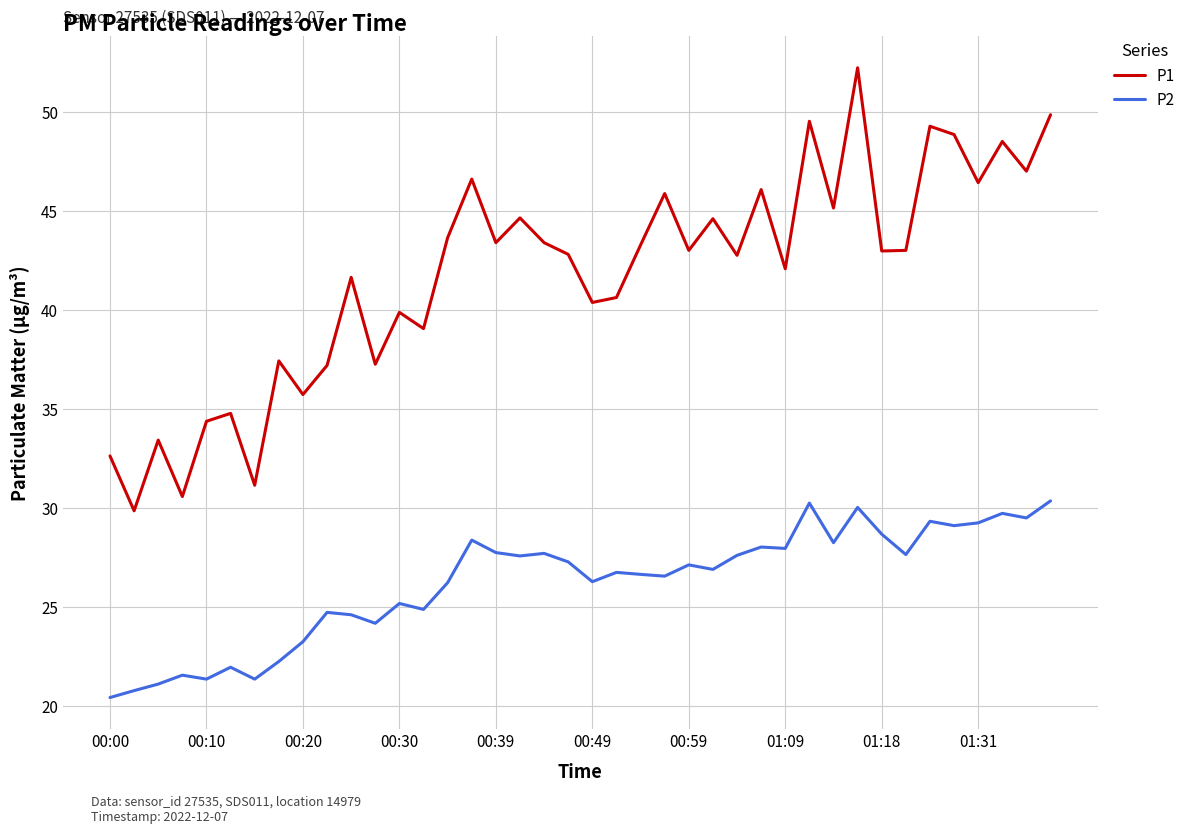

True or false: P2 and P1 cross at least once.

False